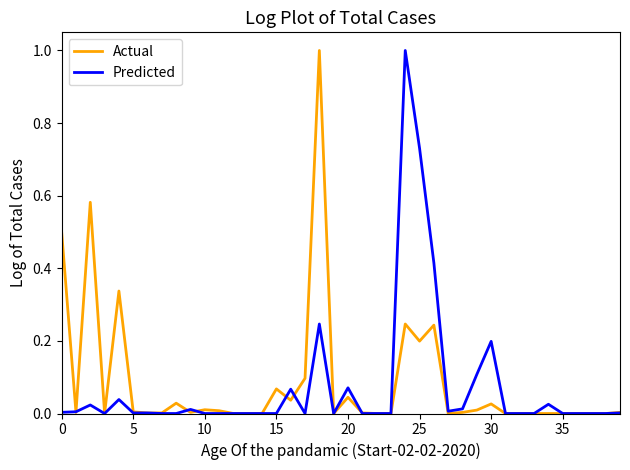

What is the difference between the maximum and minimum values in the Predicted series?

1.0